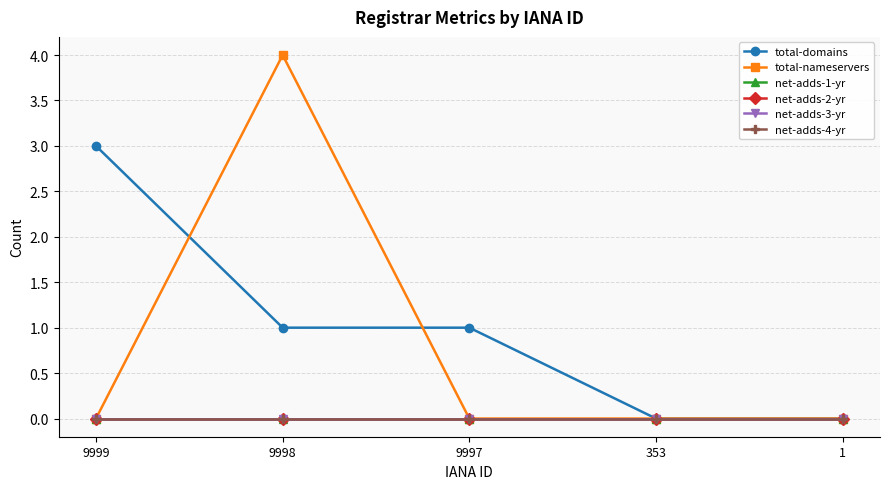

What is the difference between the total-domains values at 9999 and 9997?

2